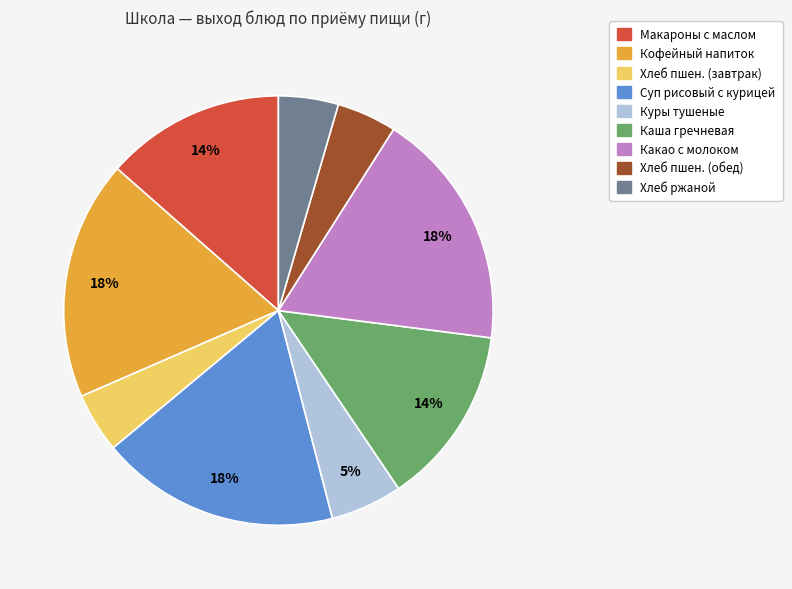

Is there a majority slice in this chart?

No